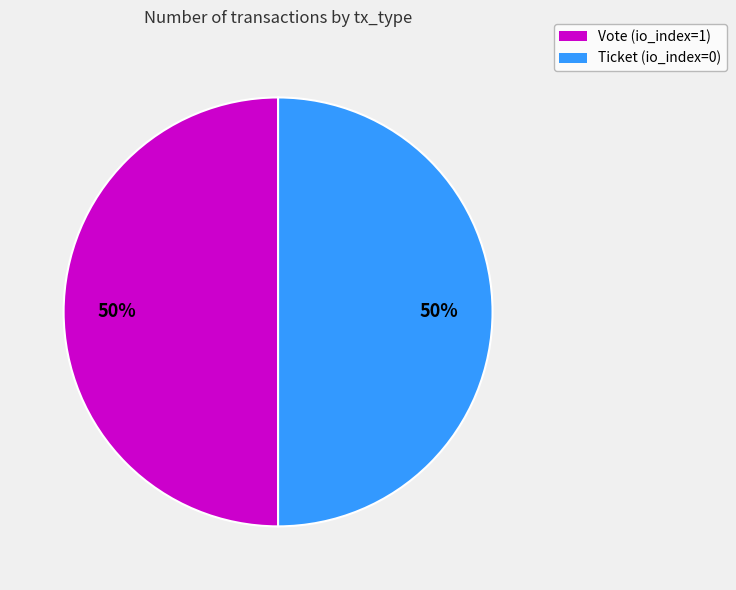

To the nearest percent, what portion does Vote (io_index=1) represent?

50%